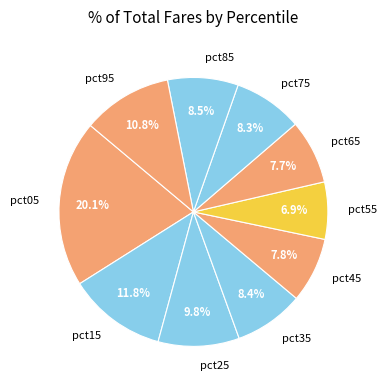

Does pct05 account for over 50% of the chart?

No